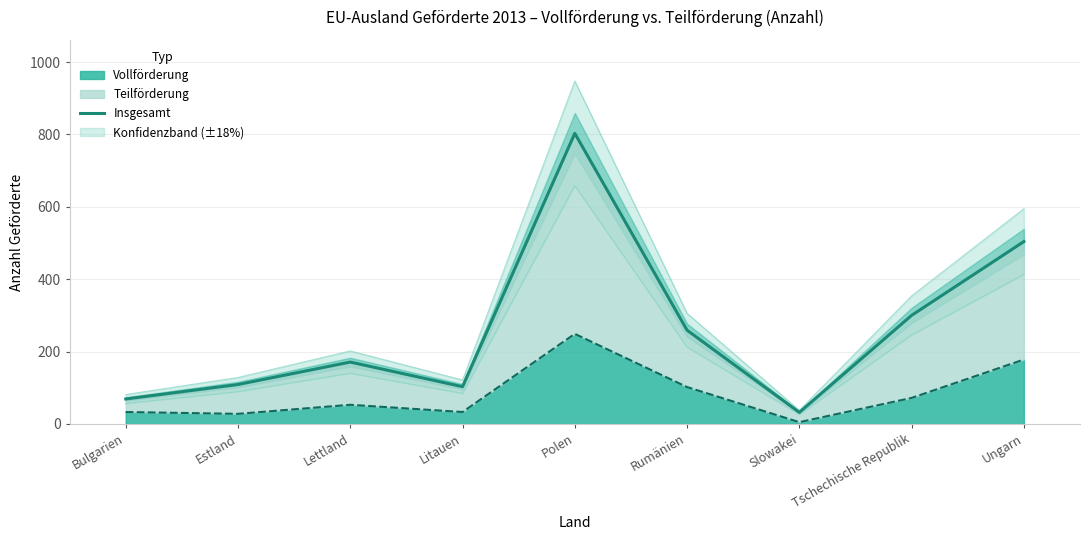

What position from the right is Tschechische Republik?

2